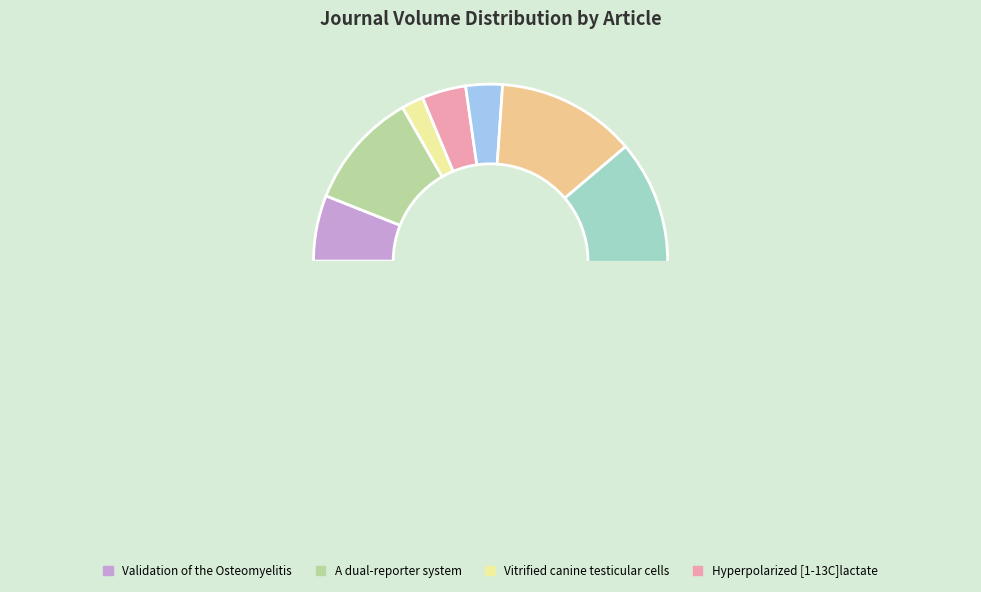

What percentage is NOT represented by Nanoparticles for gene delivery?

96.7%